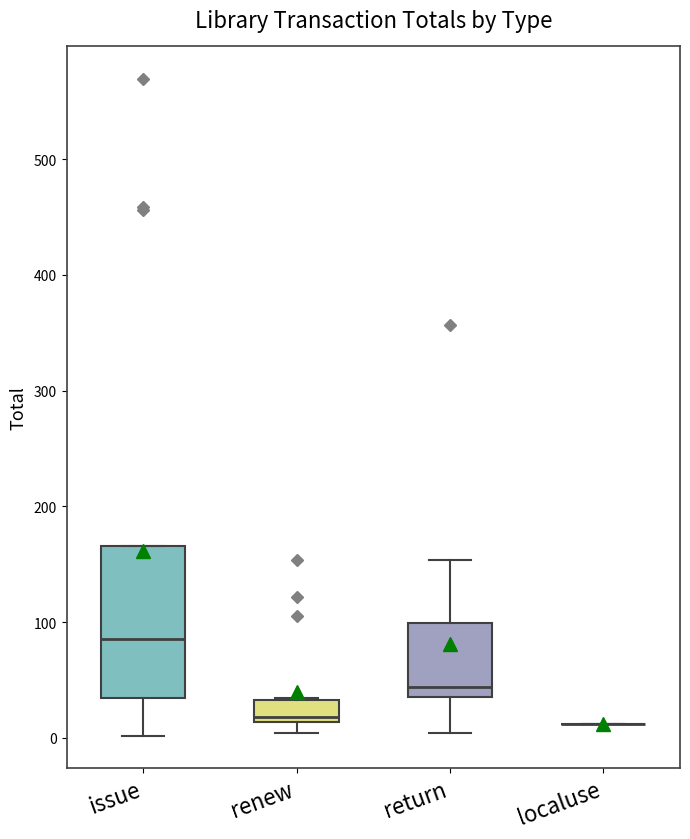

Where is the upper edge of the box for issue on the y-axis? The values are not printed on the chart, so give them approximately, as read against the axis.

170